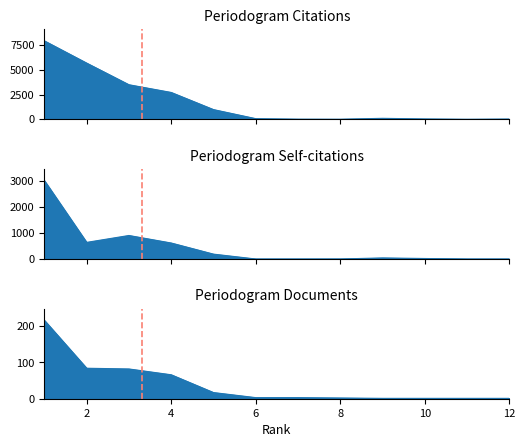

True or false: Self-citations and Documents cross at least once.

True